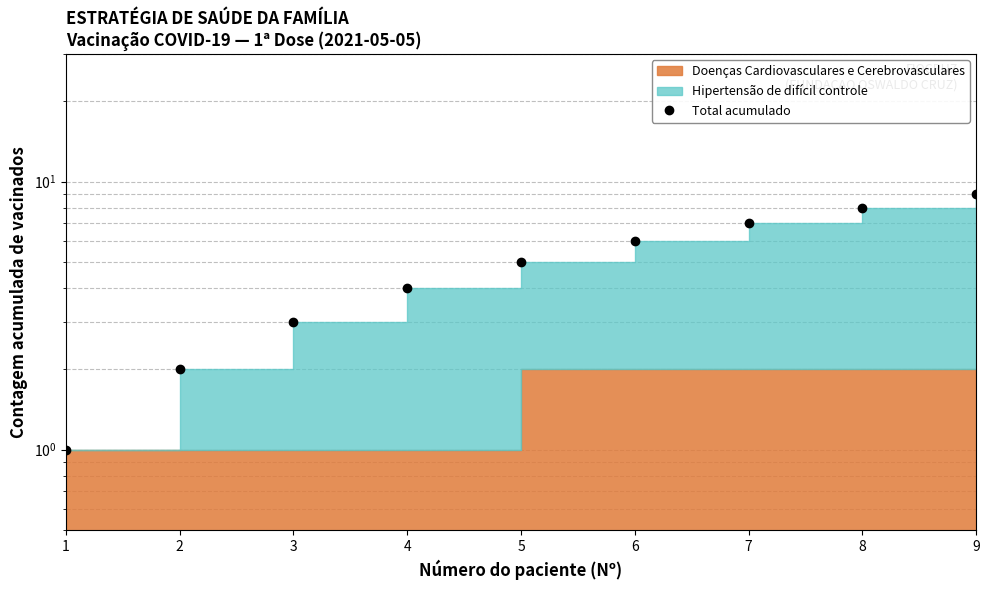

What is the maximum value shown in the chart?

9